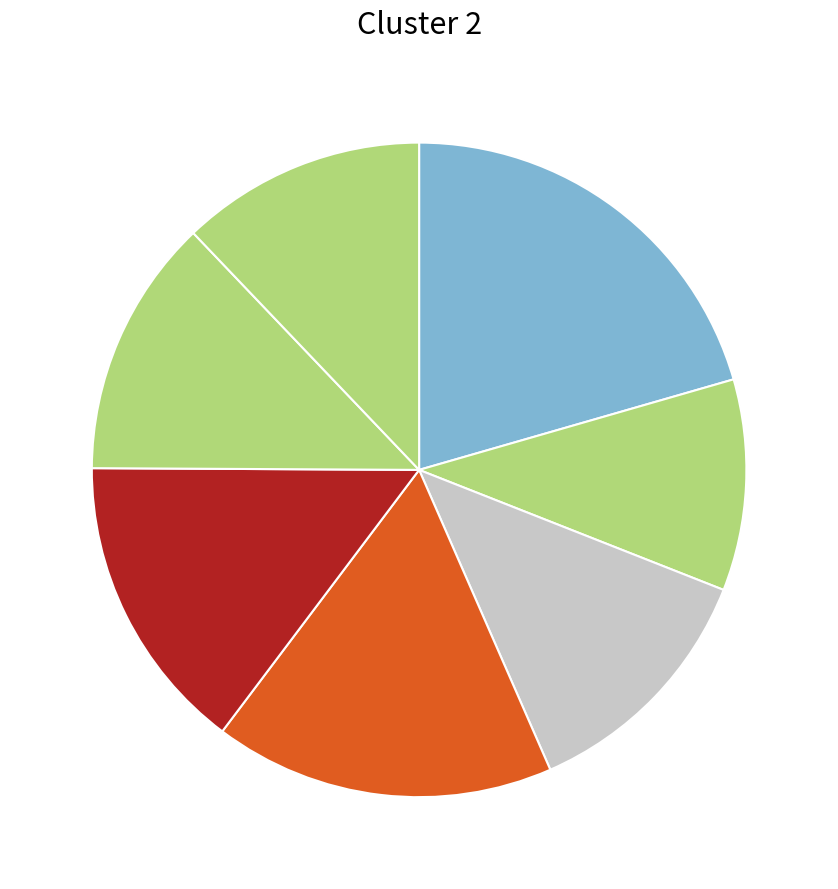

Does any single category account for the majority?

No